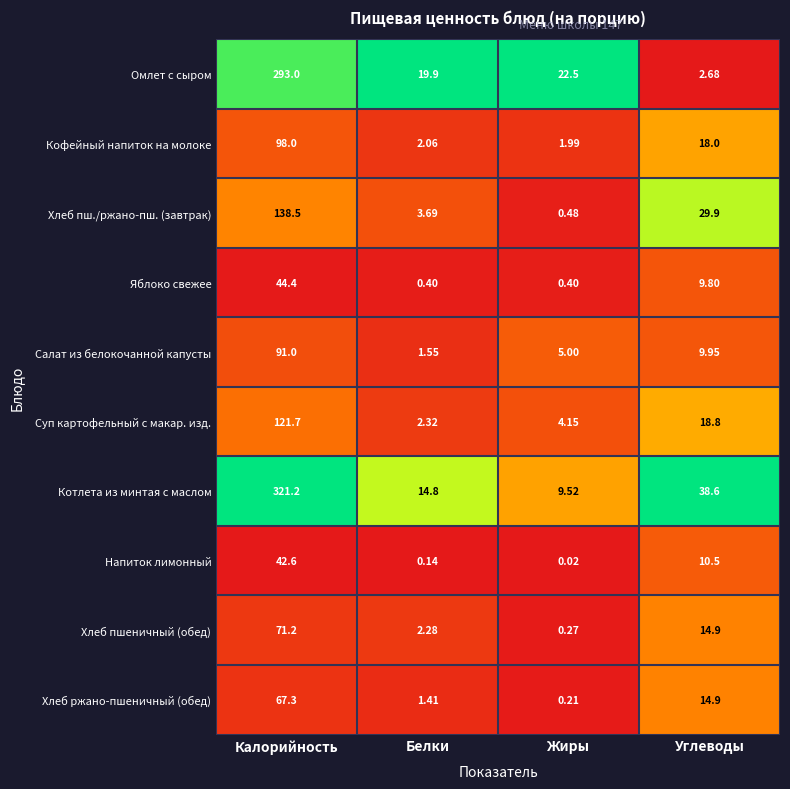

List the series in order of their peak value, highest first.

Котлета из минтая с маслом, Омлет с сыром, Хлеб пш./ржано-пш. (завтрак), Суп картофельный с макар. изд., Кофейный напиток на молоке, Салат из белокочанной капусты, Хлеб пшеничный (обед), Хлеб ржано-пшеничный (обед), Яблоко свежее, Напиток лимонный